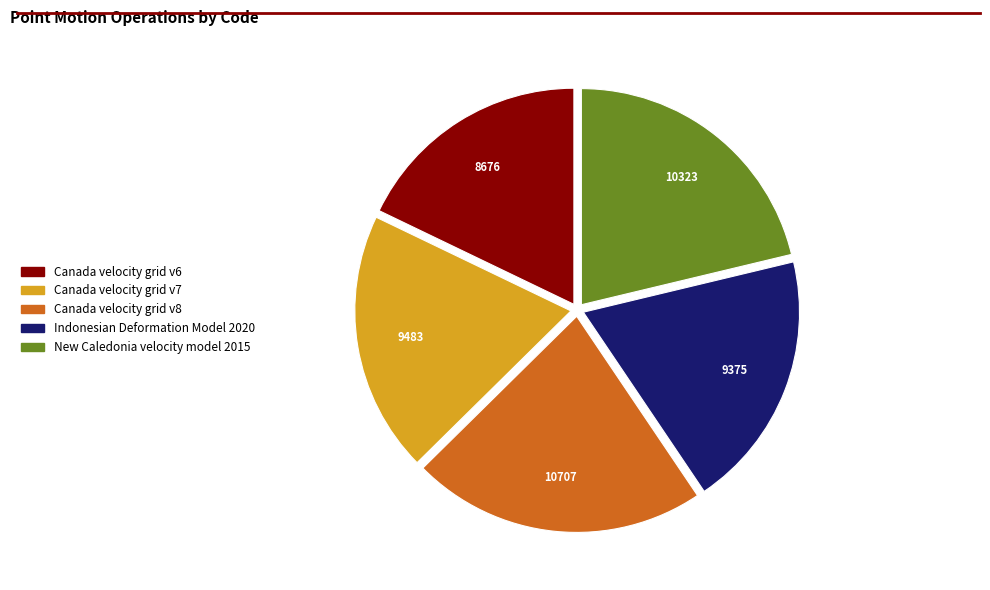

The Canada velocity grid v6 slice represents 28% of the pie. True or false?

False